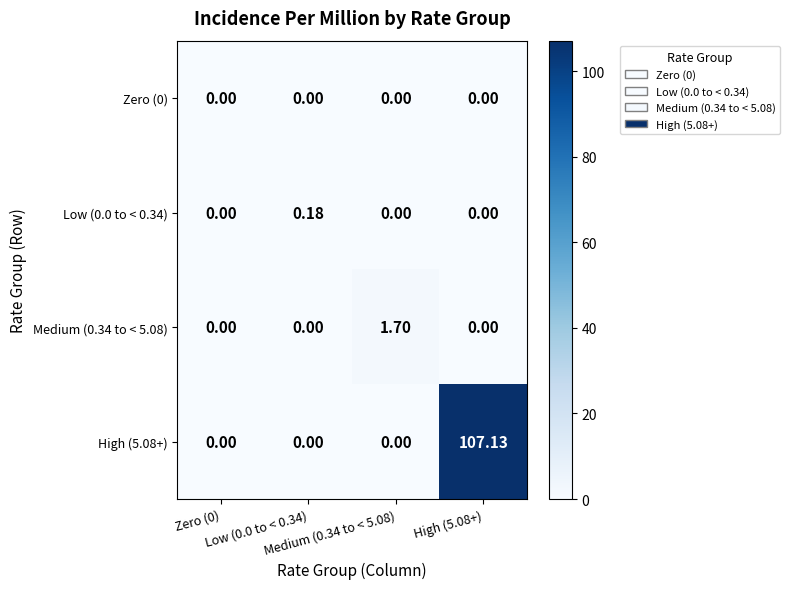

Reading right to left, extract all data points from this chart.

Zero (0): High (5.08+)=0.0	Medium (0.34 to < 5.08)=0.0	Low (0.0 to < 0.34)=0.0	Zero (0)=0.0
Low (0.0 to < 0.34): High (5.08+)=0.0	Medium (0.34 to < 5.08)=0.0	Low (0.0 to < 0.34)=0.2	Zero (0)=0.0
Medium (0.34 to < 5.08): High (5.08+)=0.0	Medium (0.34 to < 5.08)=1.7	Low (0.0 to < 0.34)=0.0	Zero (0)=0.0
High (5.08+): High (5.08+)=107.1	Medium (0.34 to < 5.08)=0.0	Low (0.0 to < 0.34)=0.0	Zero (0)=0.0